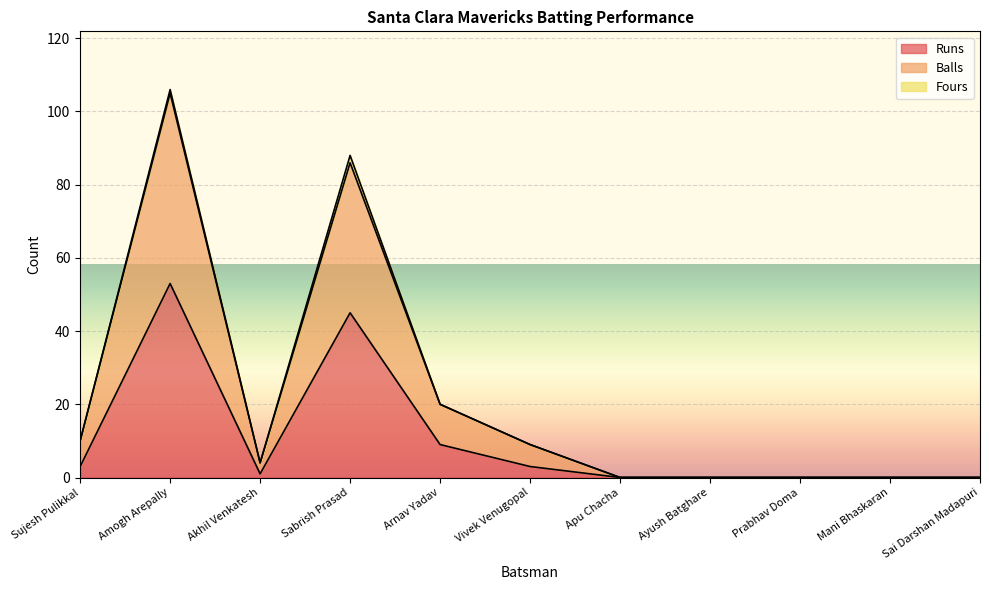

What is the total value across all series at Arnav Yadav?

20